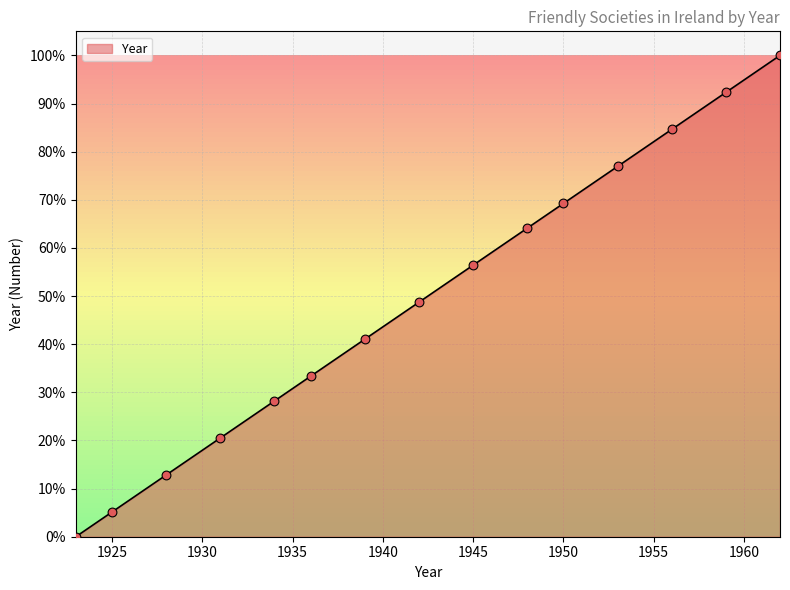

What is the maximum value shown in the chart?

100.0